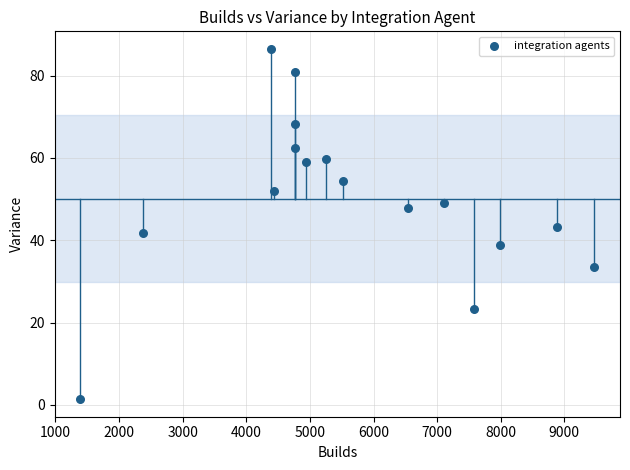

What is the range of X values (max minus min)?

8078.0